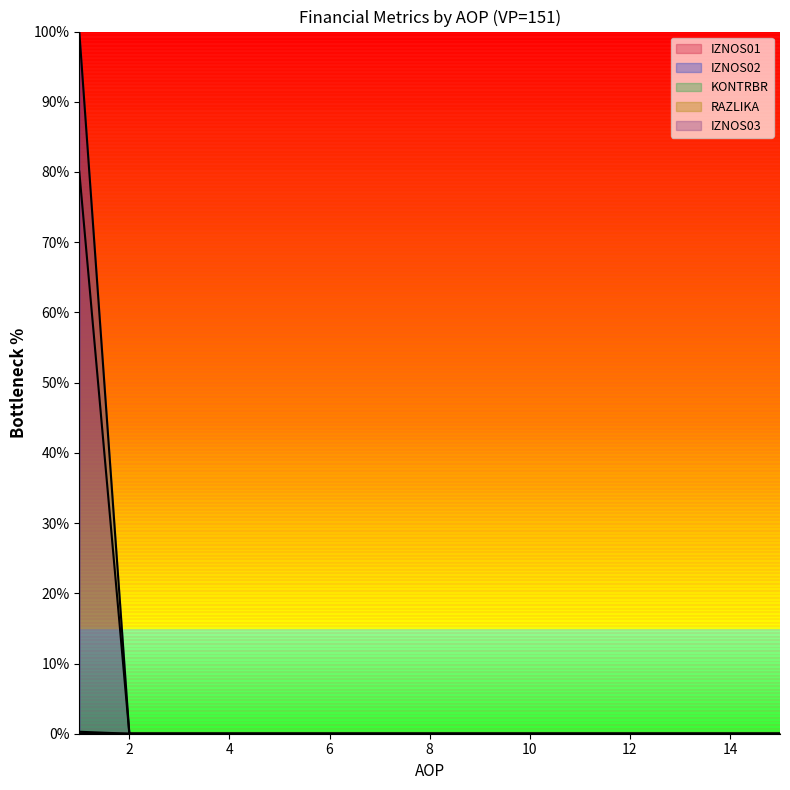

Is it true that RAZLIKA equals 0.0 at 14?

True